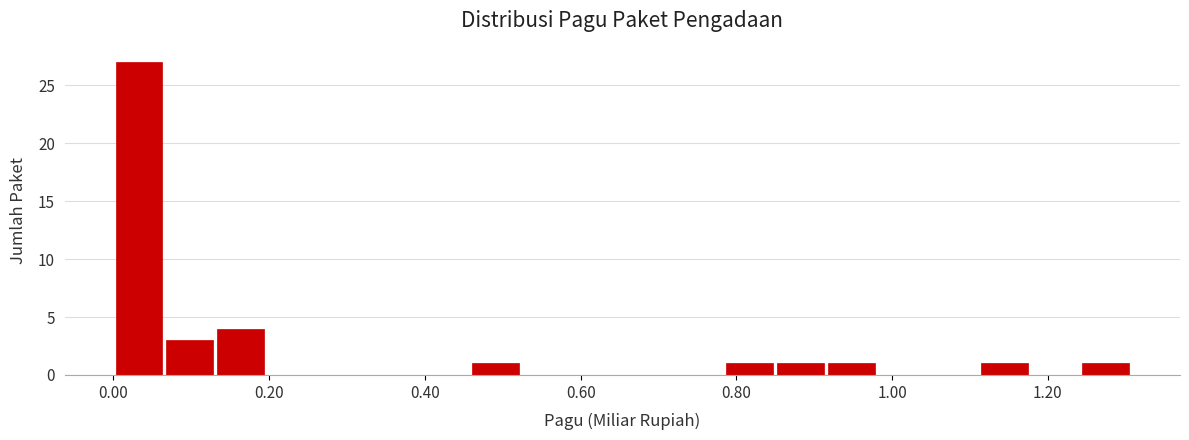

Read against the x-axis, roughly where is the centre of the tallest bar?

0.04